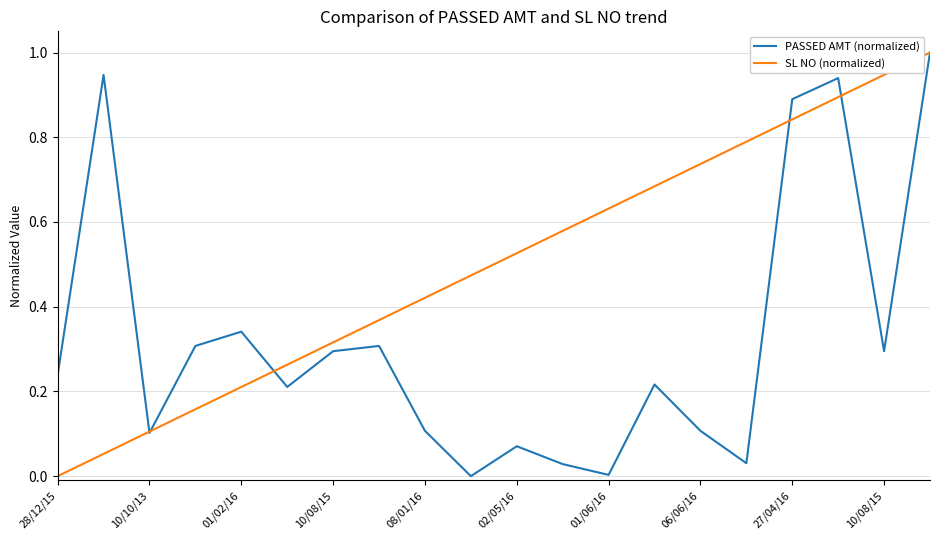

Rank the series by their average value, from lowest to highest.

PASSED AMT (normalized), SL NO (normalized)